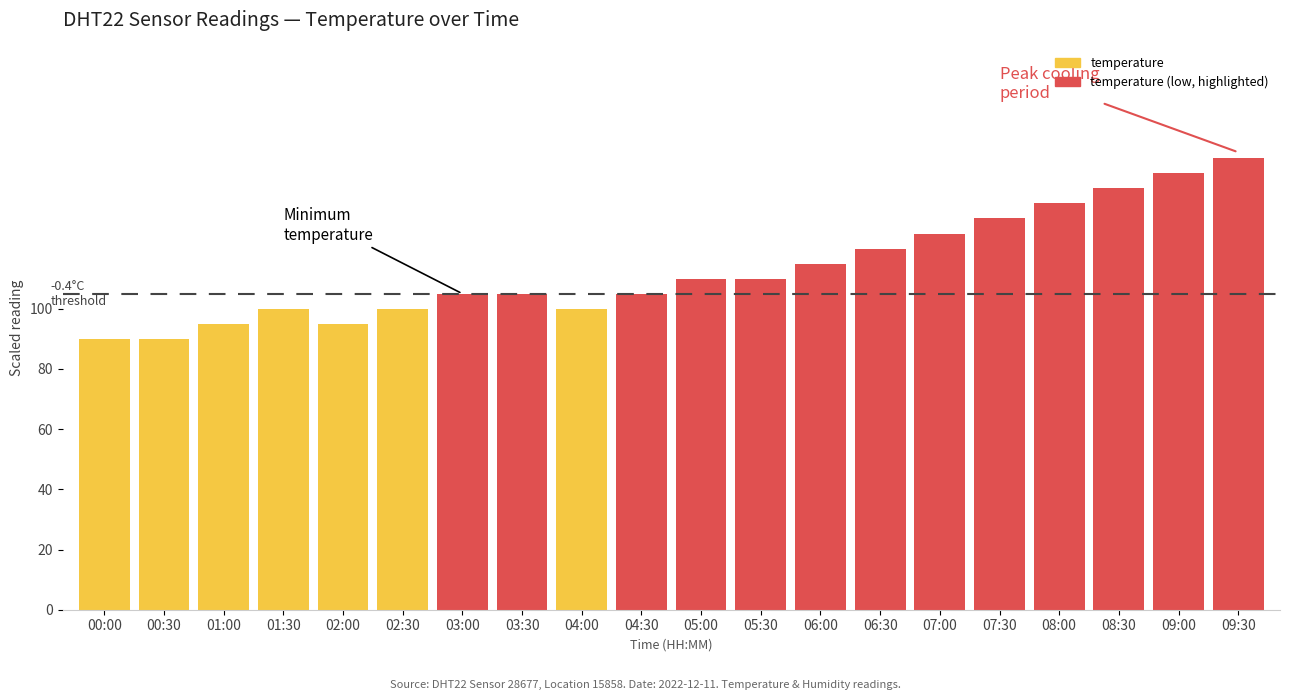

What position from the left is 06:00?

13